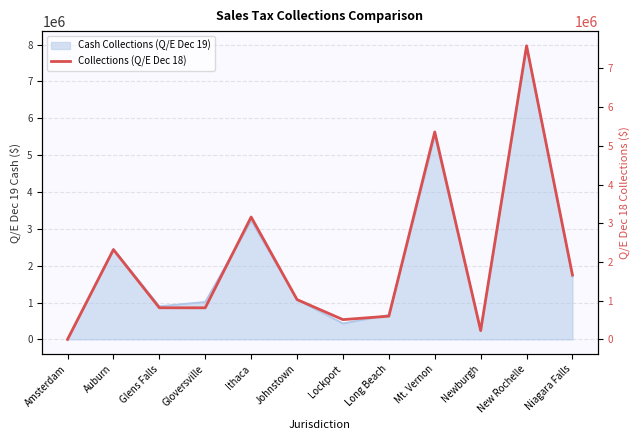

Which has a higher value, Mt. Vernon or Gloversville?

Mt. Vernon